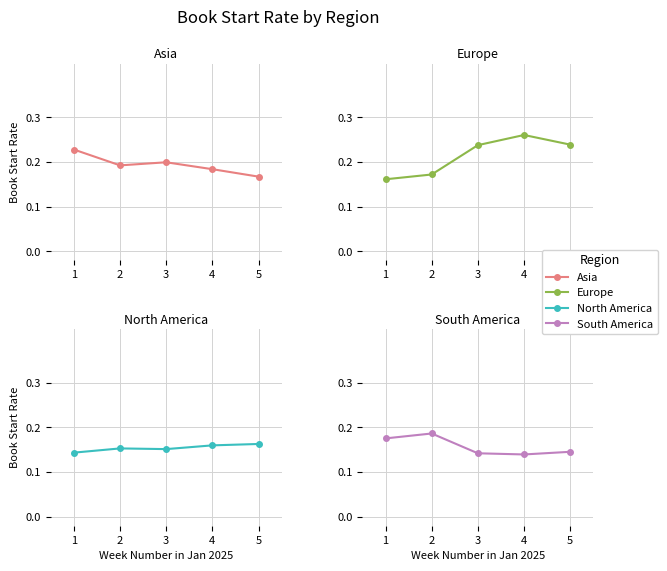

True or false: North America and Europe cross at least once.

False